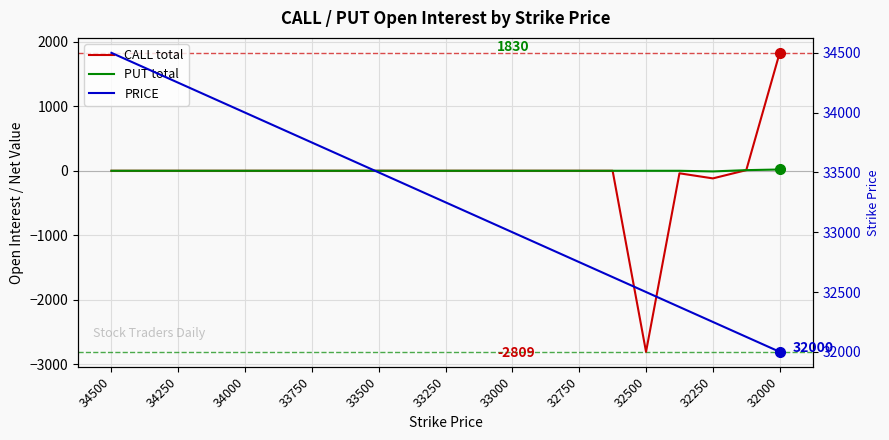

Which series changed the most between 33500 and 32750?

PRICE